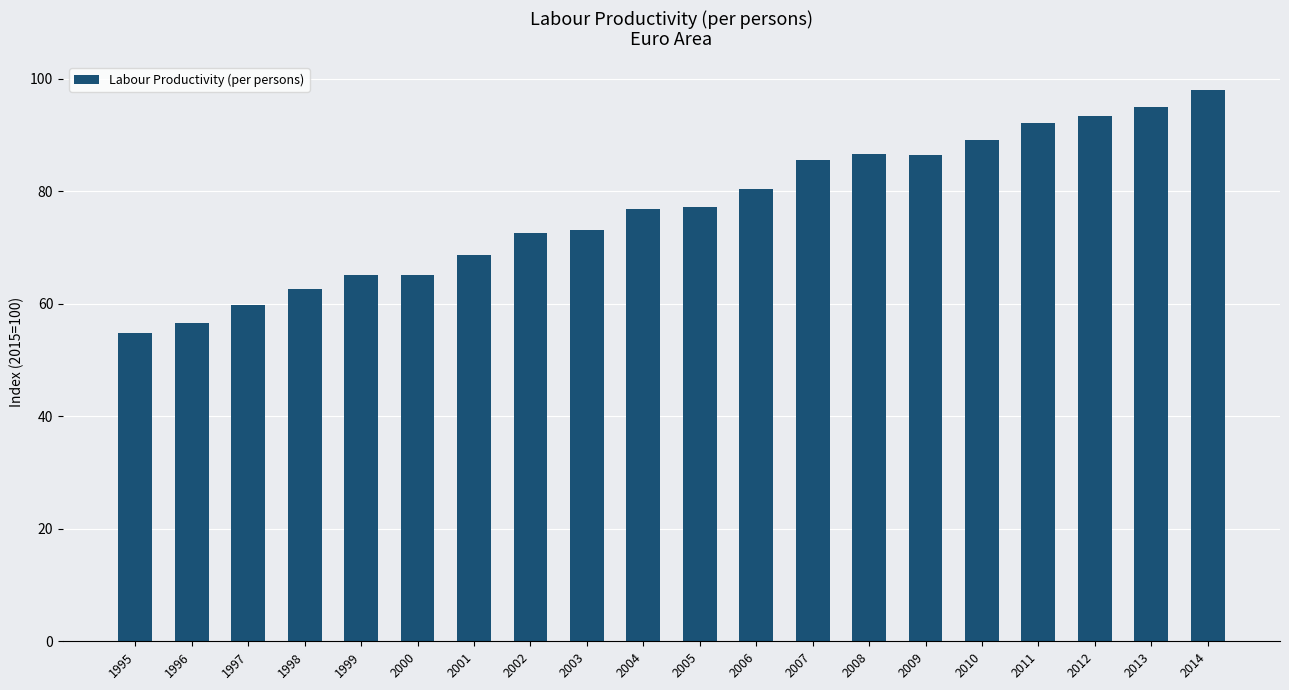

What is the maximum value shown in the chart?

98.0